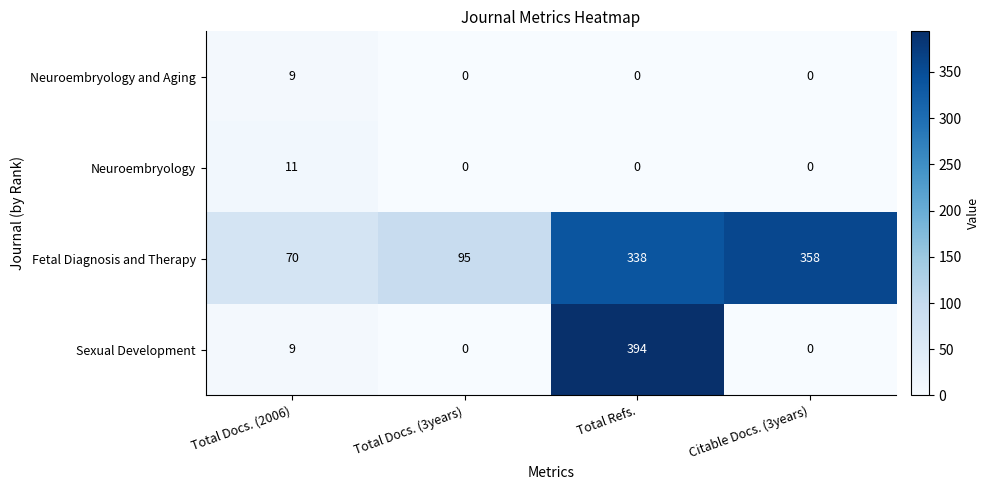

Count the number of categories in the chart.

4